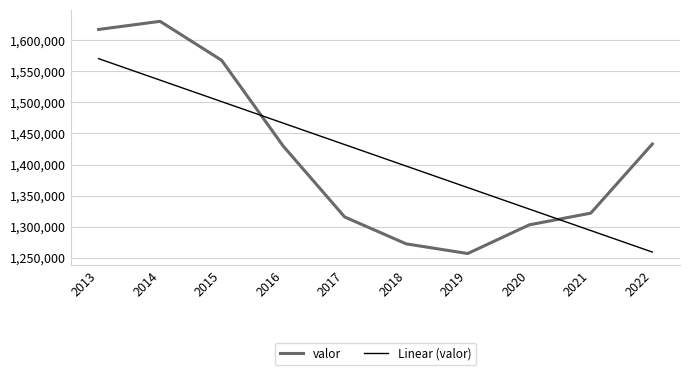

What is the difference between the maximum and minimum values in the valor series?

374247.0